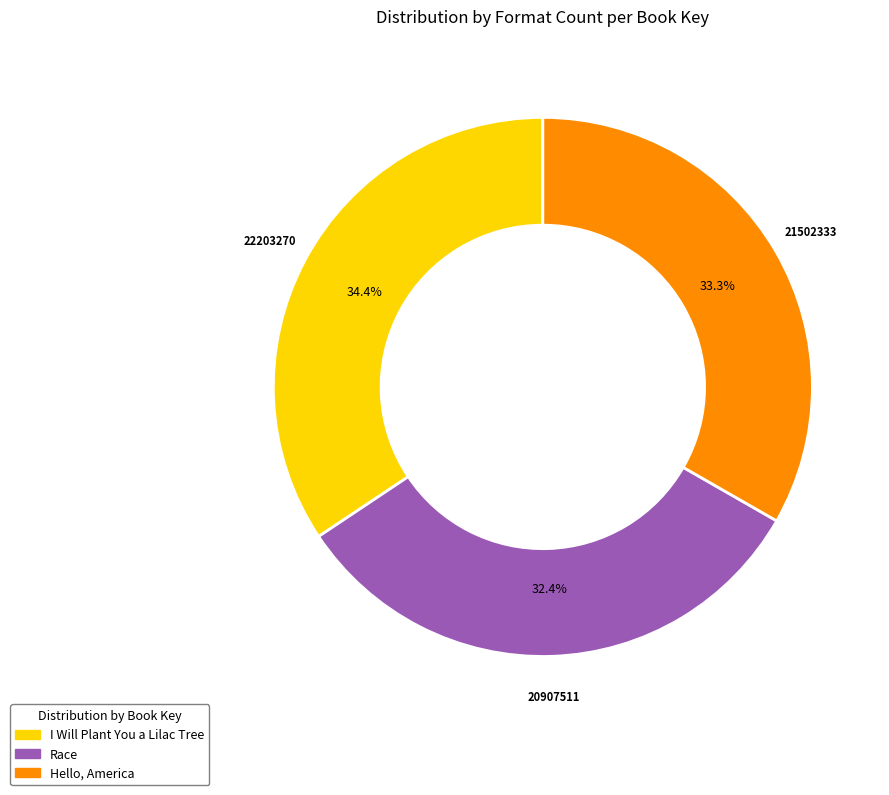

Is Hello, America the majority of the pie?

No